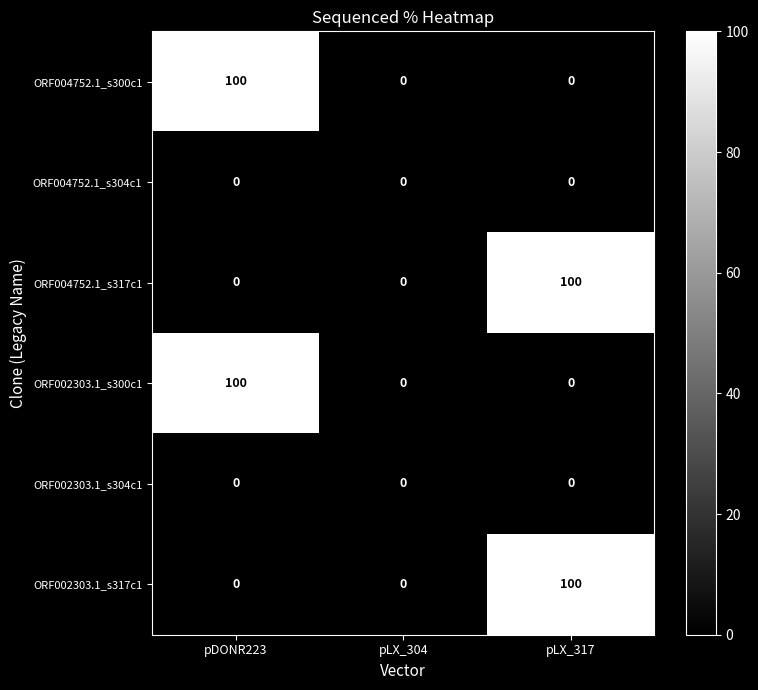

Reading left to right, list all the values displayed in this chart.

ORF004752.1_s300c1: pDONR223=100	pLX_304=0	pLX_317=0
ORF004752.1_s304c1: pDONR223=0	pLX_304=0	pLX_317=0
ORF004752.1_s317c1: pDONR223=0	pLX_304=0	pLX_317=100
ORF002303.1_s300c1: pDONR223=100	pLX_304=0	pLX_317=0
ORF002303.1_s304c1: pDONR223=0	pLX_304=0	pLX_317=0
ORF002303.1_s317c1: pDONR223=0	pLX_304=0	pLX_317=100